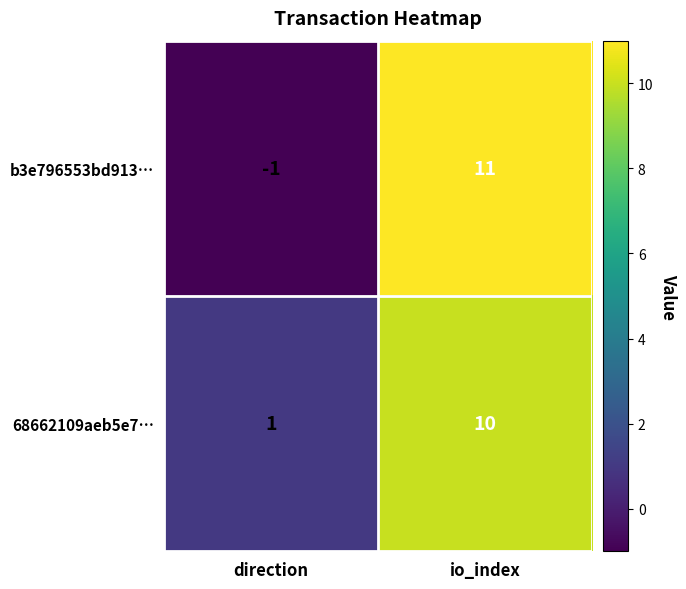

What is the greatest value displayed?

11